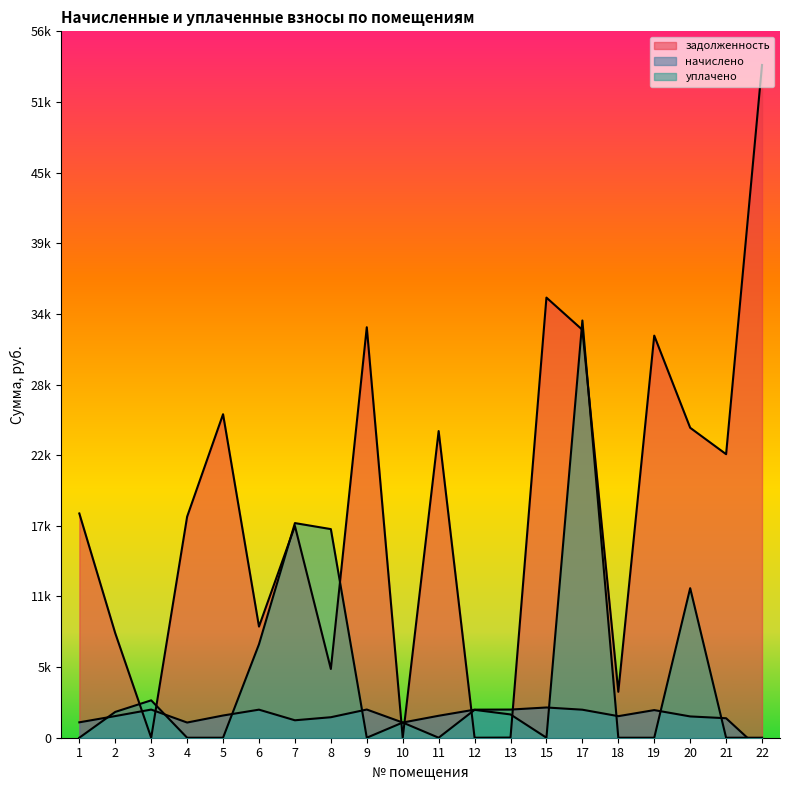

List the series in order of their peak value, lowest first.

начислено, уплачено, задолженность